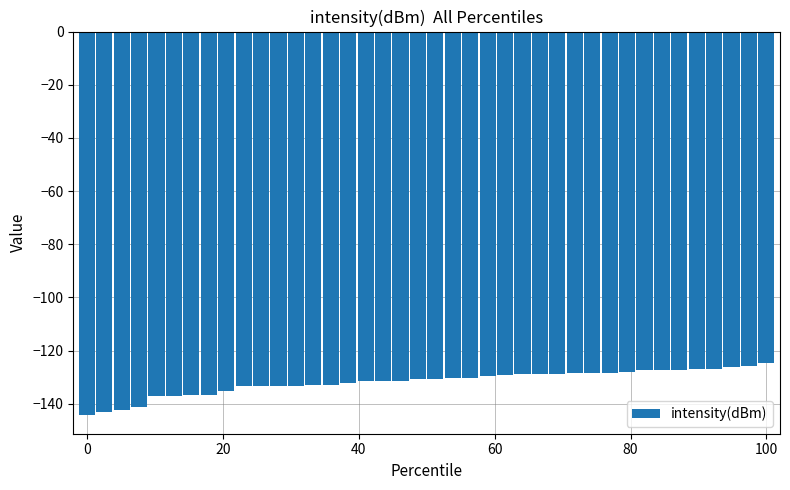

What is the sum of all values?

-5271.6